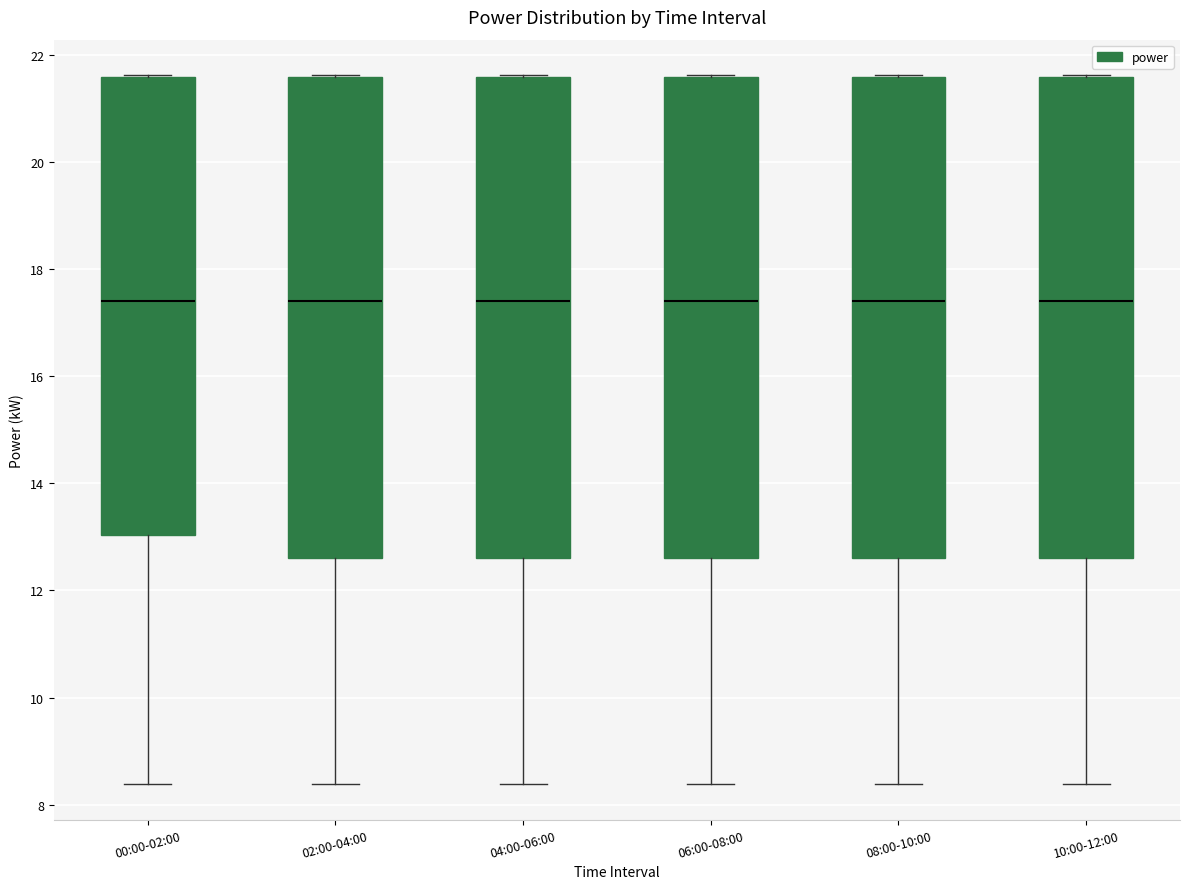

Where is the upper edge of the box for 08:00-10:00 on the y-axis? The values are not printed on the chart, so give them approximately, as read against the axis.

21.6